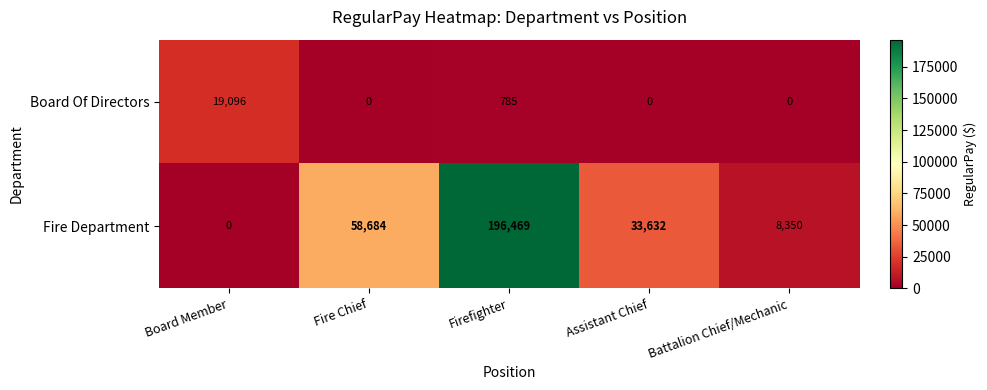

At how many categories does at least one series exceed 189131?

1